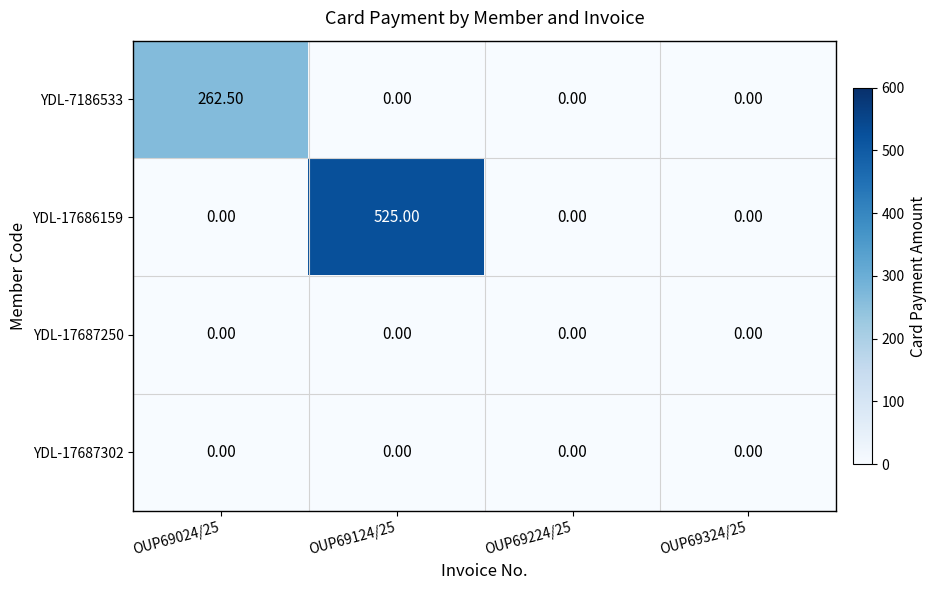

Between OUP69124/25 and OUP69324/25, which series saw the biggest shift?

YDL-17686159